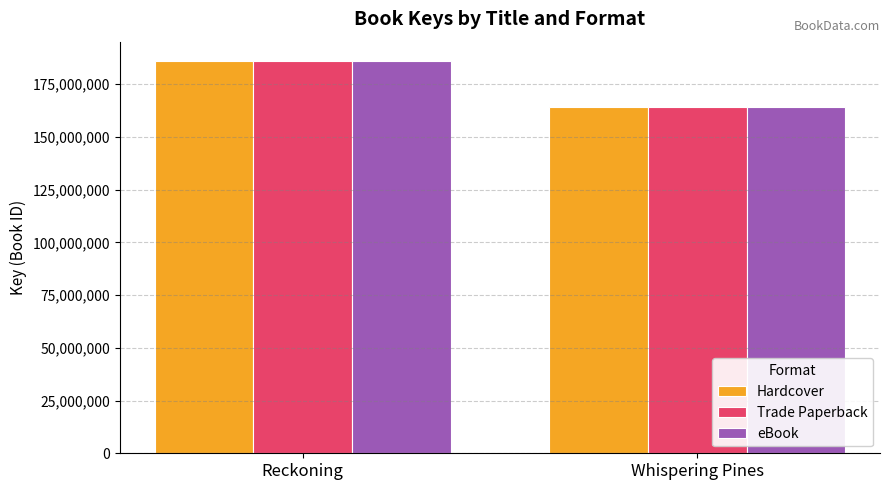

Rank the categories by Trade Paperback value from lowest to highest.

Whispering Pines, Reckoning